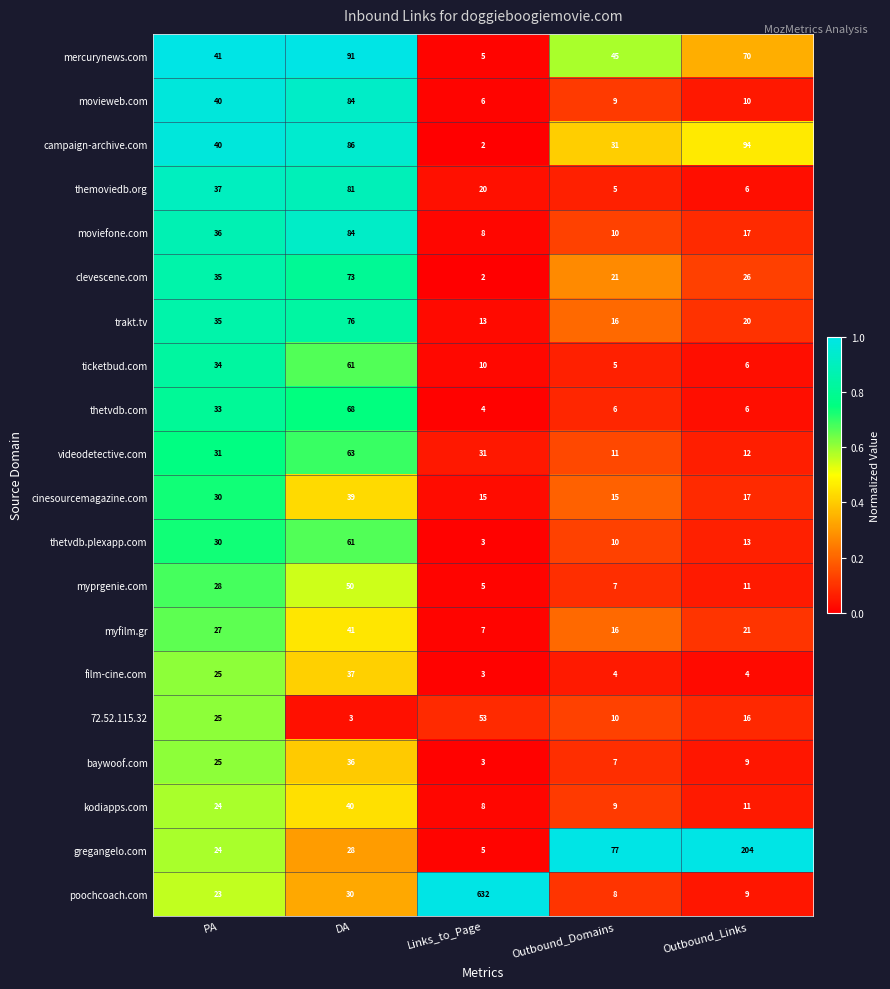

Which label corresponds to the largest value in the chart?

Links_to_Page